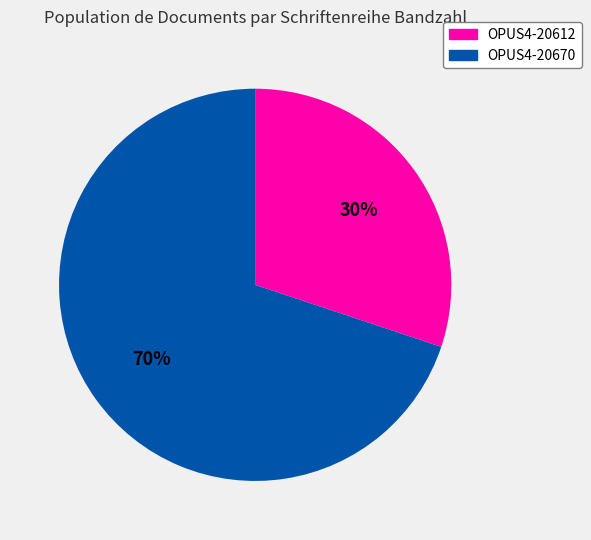

Is the sum of OPUS4-20612 and OPUS4-20670 greater than half?

Yes